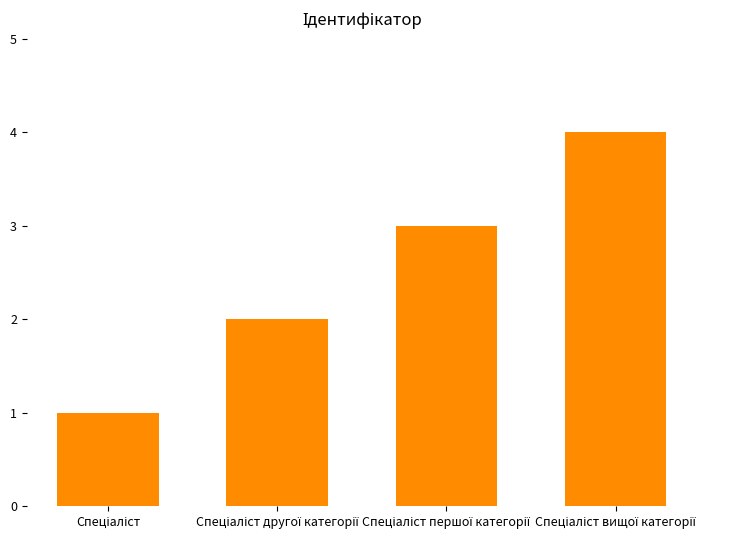

What is the greatest value displayed?

4